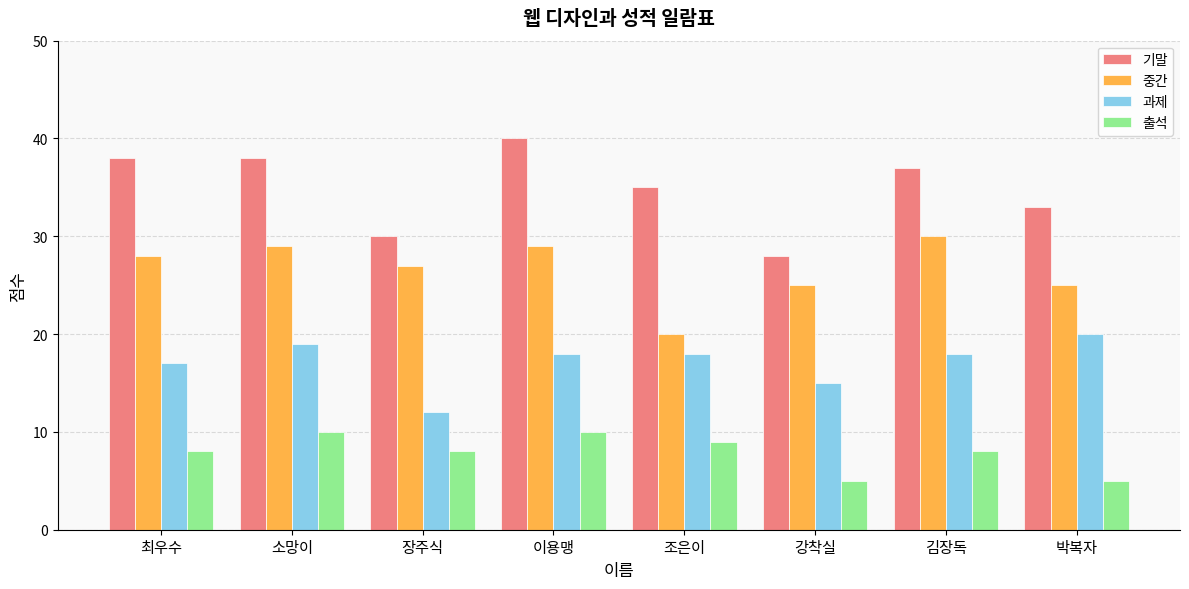

What is the sum of all 기말 values?

279